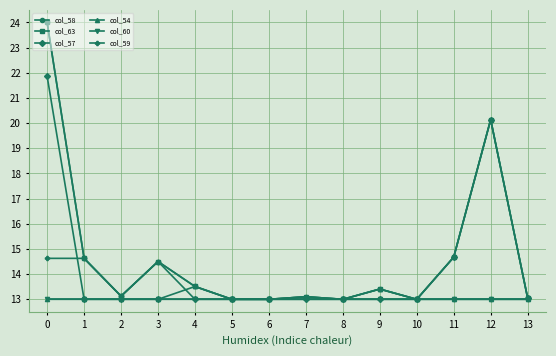

Reading left to right, what are all the values shown in this chart?

col_58: 24.0	14.6	13.1	14.5	13.5	13.0	13.0	13.1	13.0	13.4	13.0	14.7	20.1	13.1
col_63: 24.0	14.6	13.1	14.5	13.5	13.0	13.0	13.1	13.0	13.4	13.0	14.7	20.1	13.1
col_57: 21.9	13.0	13.0	13.0	13.0	13.0	13.0	13.0	13.0	13.0	13.0	14.7	20.1	13.1
col_54: 13.0	13.0	13.0	13.0	13.5	13.0	13.0	13.1	13.0	13.4	13.0	13.0	13.0	13.0
col_60: 13.0	13.0	13.0	13.0	13.0	13.0	13.0	13.0	13.0	13.0	13.0	13.0	13.0	13.0
col_59: 14.6	14.6	13.1	14.5	13.0	13.0	13.0	13.0	13.0	13.0	13.0	13.0	13.0	13.0